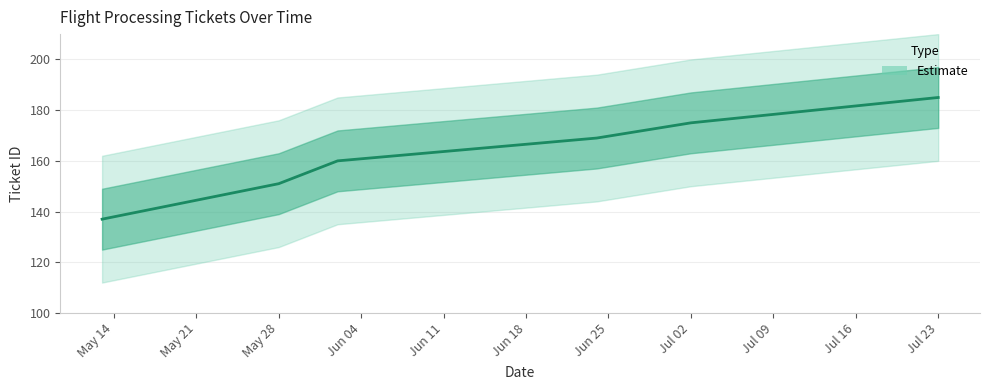

Is this an area chart (filled region under the line)?

No